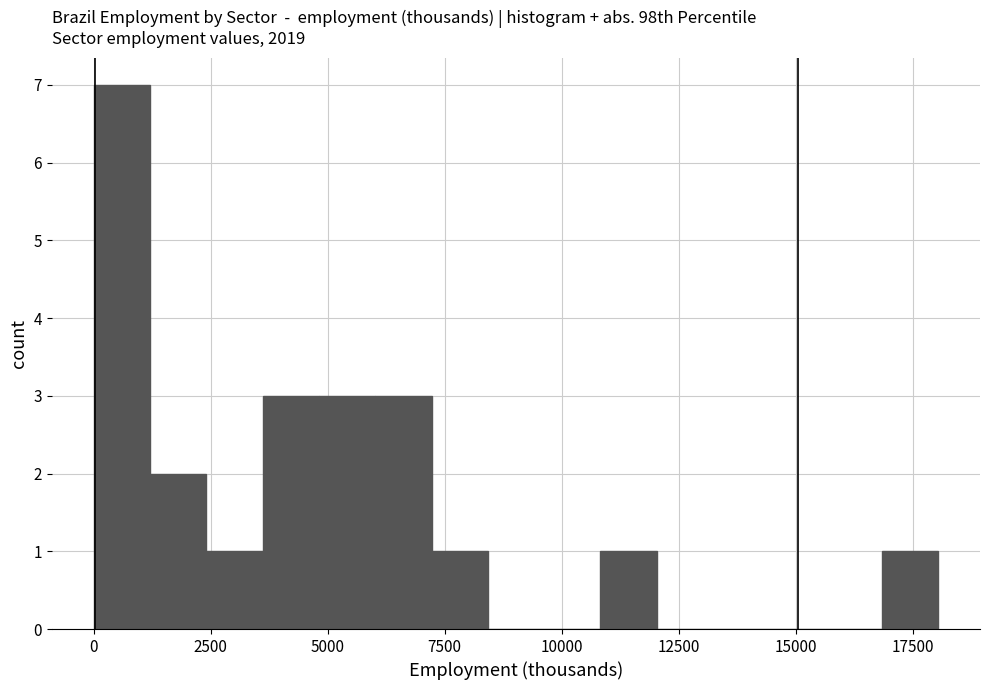

Around what value on the x-axis is the tallest bar? Give the approximate position of its centre, as read against the axis.

500